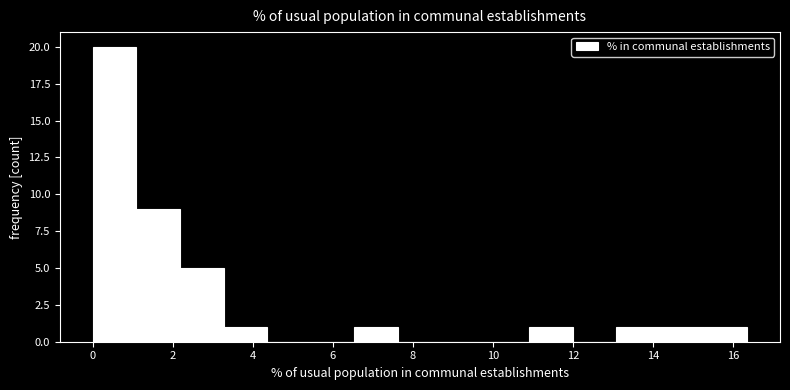

Which range on the x-axis has the tallest bar?

0.0 to 1.0